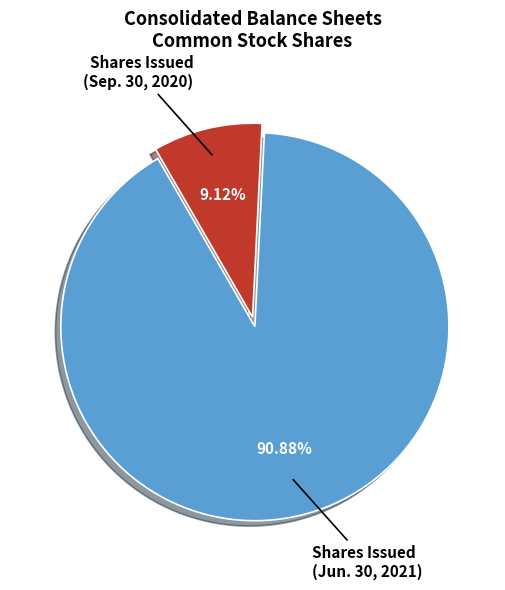

How many segments does this pie chart have?

2